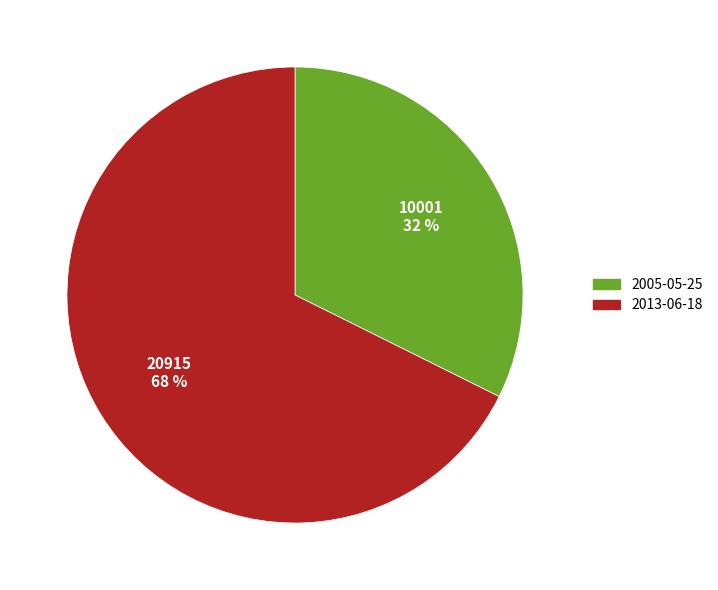

Is there any slice that represents more than half of the pie?

Yes